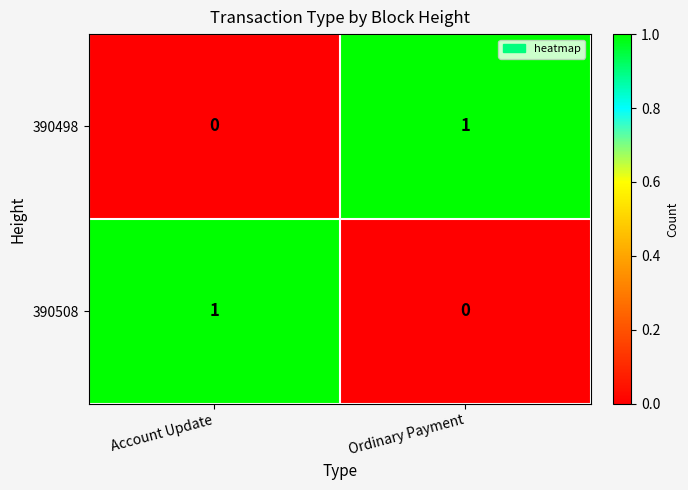

Count the number of categories in the chart.

2